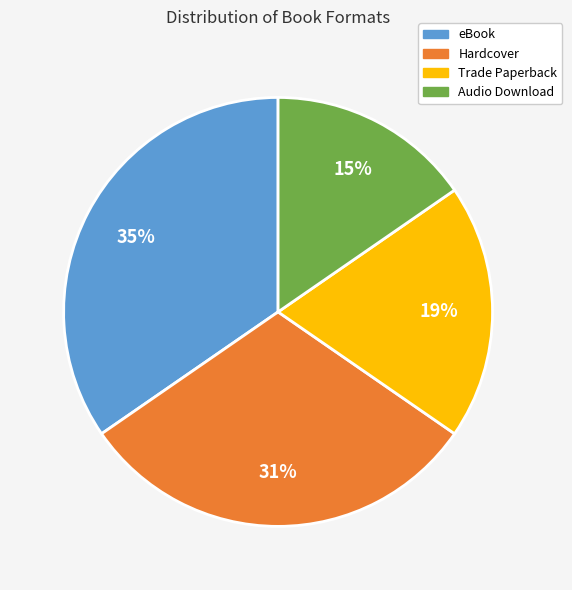

Is it true that Audio Download is 4% of the pie?

False